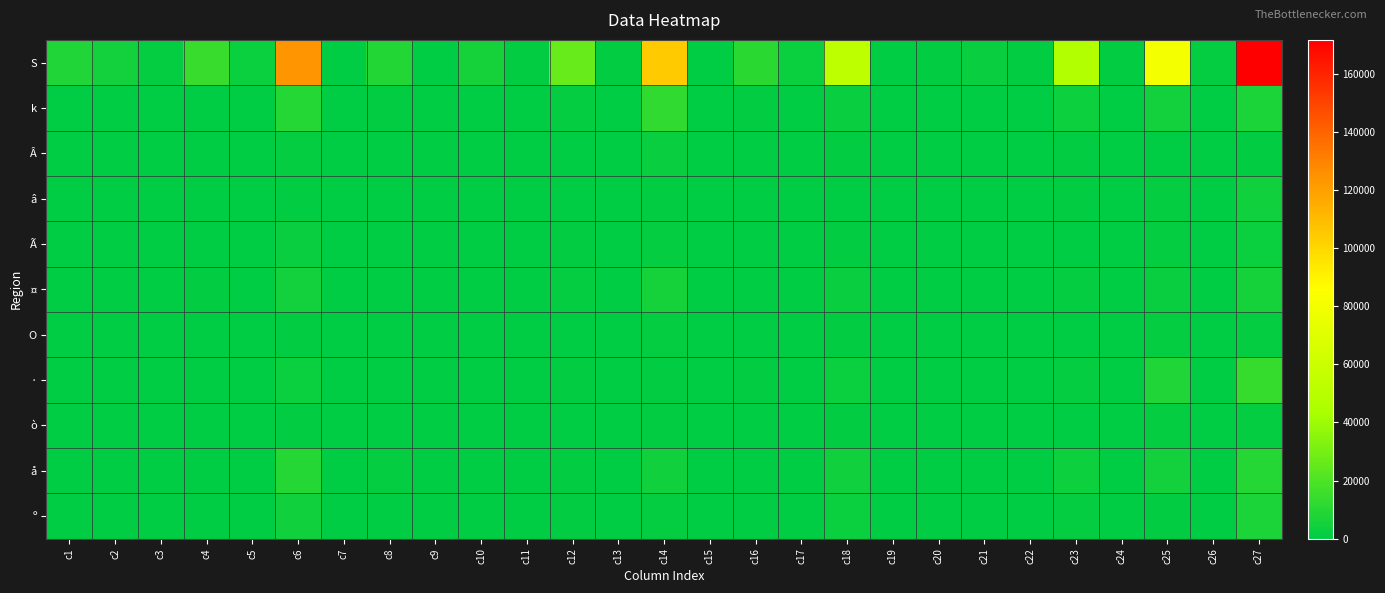

What is the difference between the highest and lowest values at c5?

2664